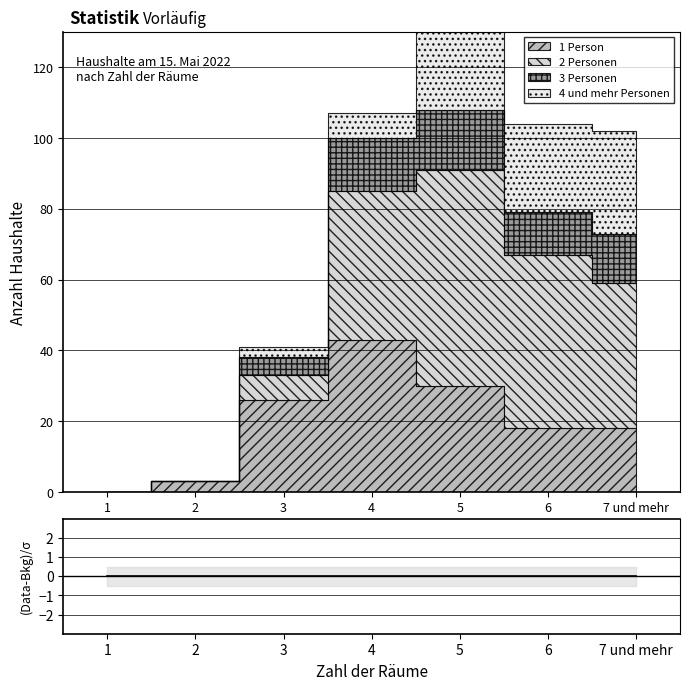

True or false: 4 und mehr Personen and 2 Personen intersect in this chart.

False